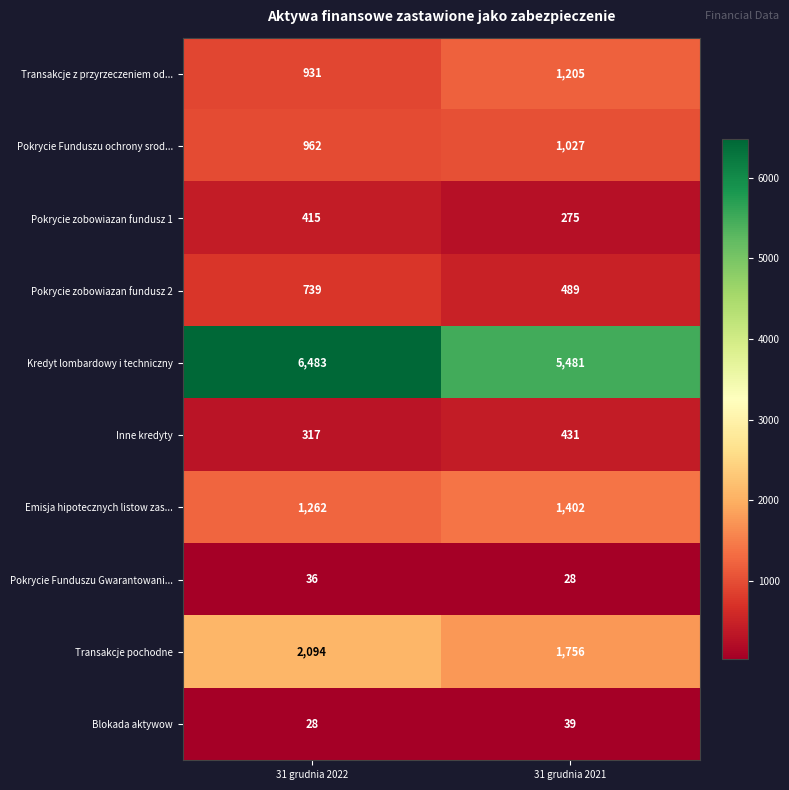

Reading right to left, what are all the values shown in this chart?

Transakcje z przyrzeczeniem od...: 1205	931
Pokrycie Funduszu ochrony srod...: 1027	962
Pokrycie zobowiazan fundusz 1: 275	415
Pokrycie zobowiazan fundusz 2: 489	739
Kredyt lombardowy i techniczny: 5481	6483
Inne kredyty: 431	317
Emisja hipotecznych listow zas...: 1402	1262
Pokrycie Funduszu Gwarantowani...: 28	36
Transakcje pochodne: 1756	2094
Blokada aktywow: 39	28